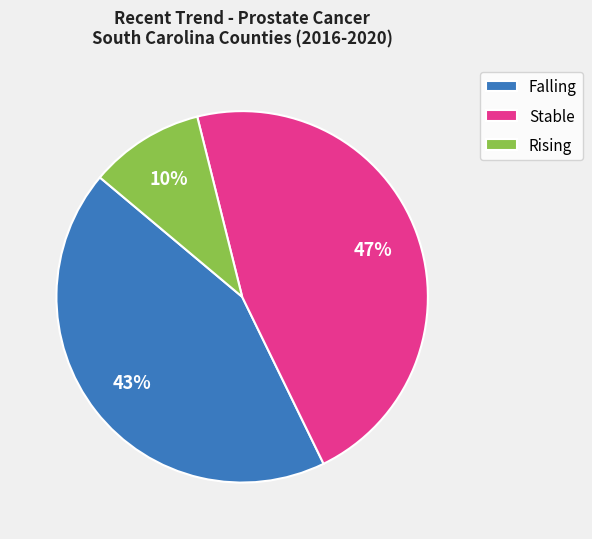

What percentage is the Rising slice, to the nearest percent?

10%